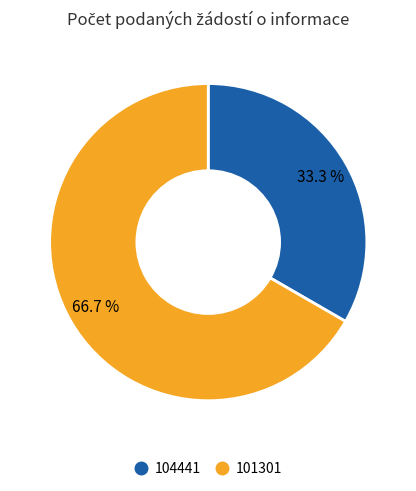

To the nearest percent, what percentage of the pie is 101301?

67%